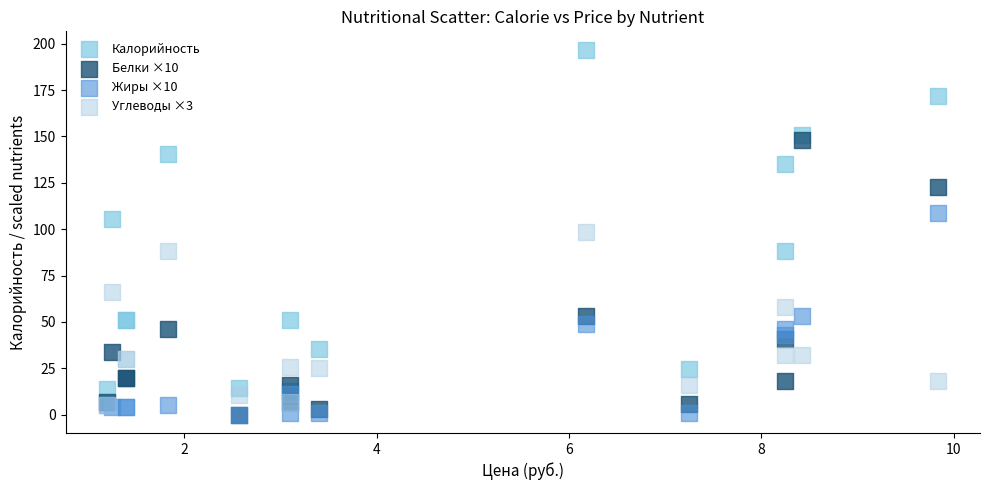

What are all the series names shown in the legend?

Калорийность, Белки ×10, Жиры ×10, Углеводы ×3